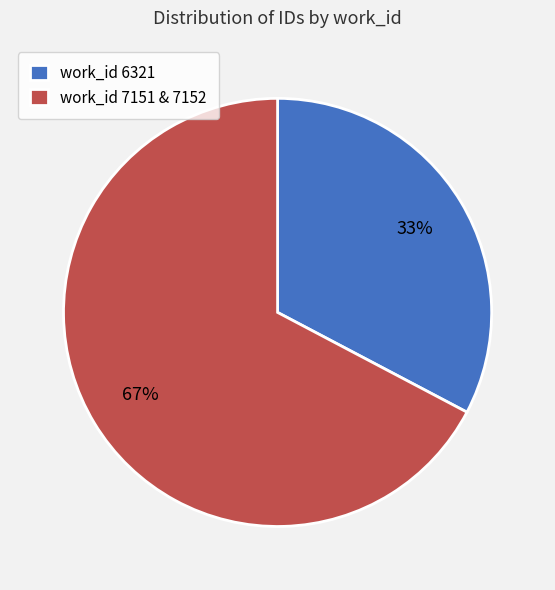

How many segments does this pie chart have?

2